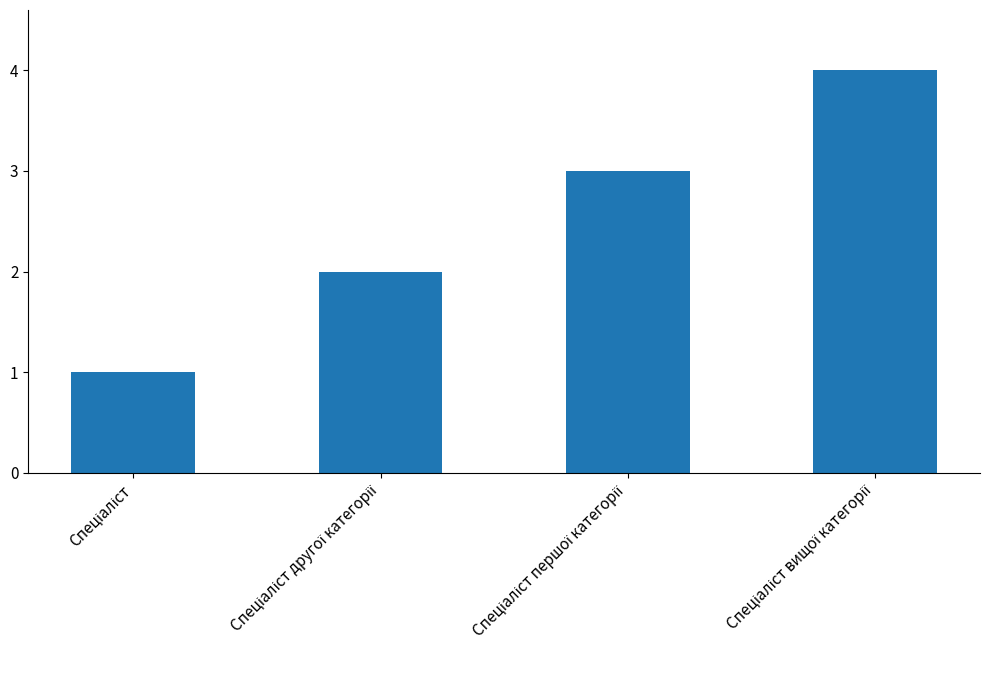

What is the difference between the maximum and minimum values?

3